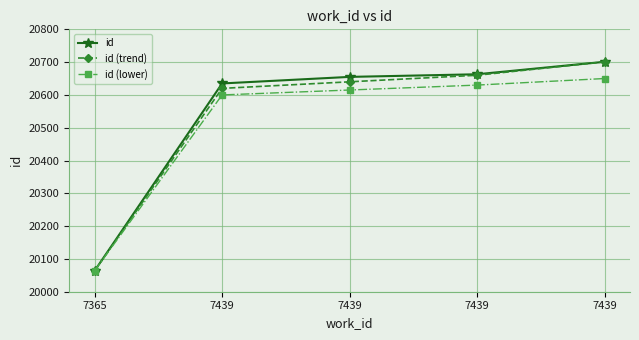

True or false: id (lower) and id (trend) cross at least once.

False